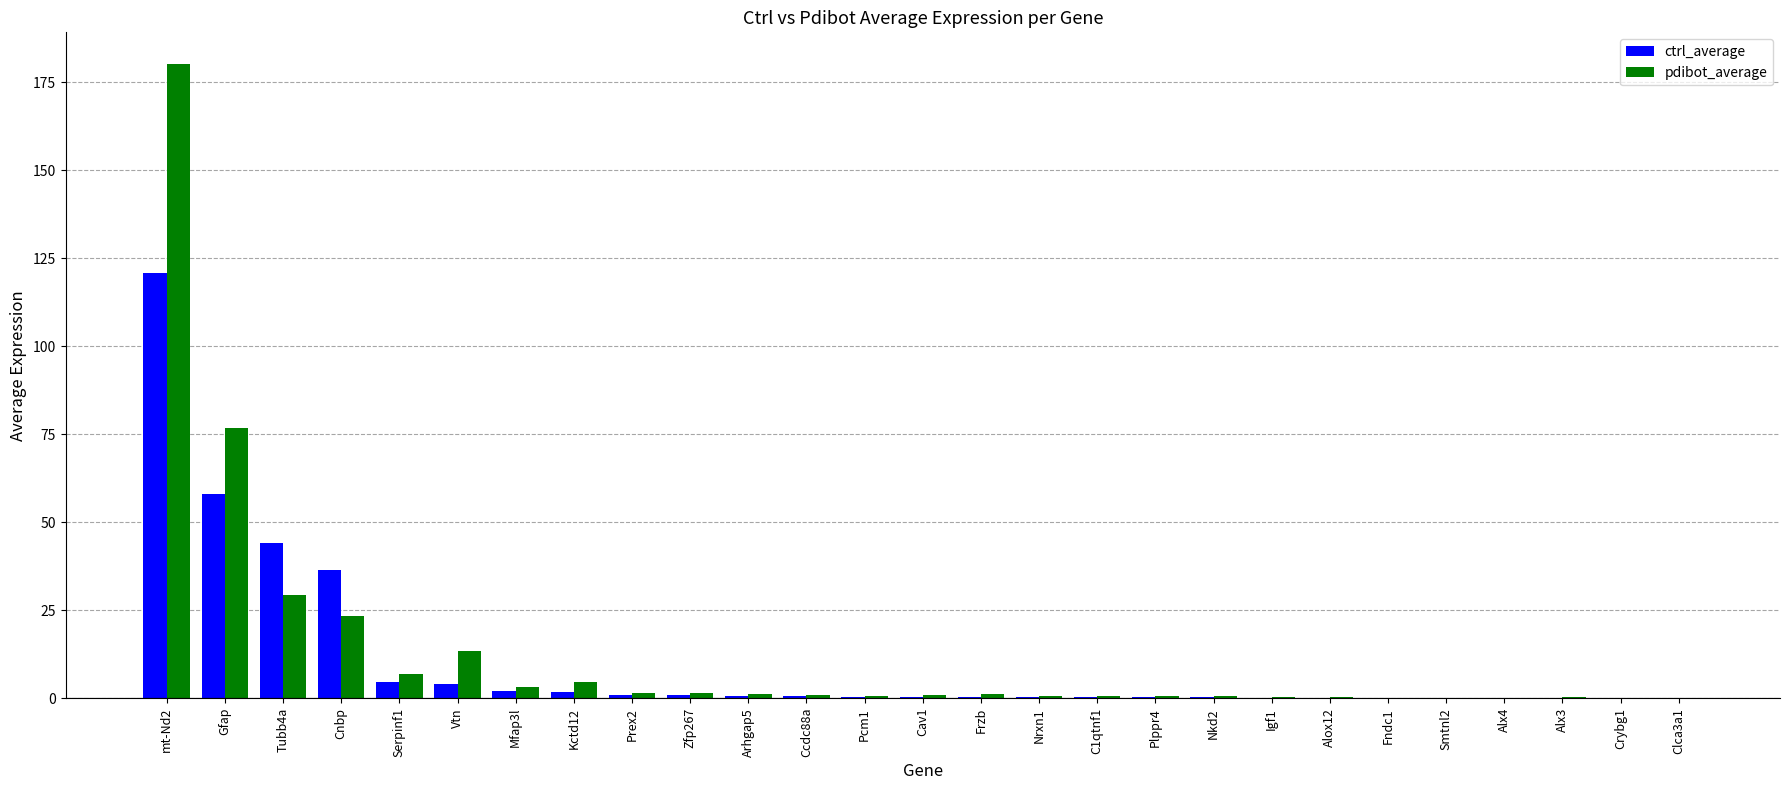

At which category is the sum across all series the highest?

mt-Nd2